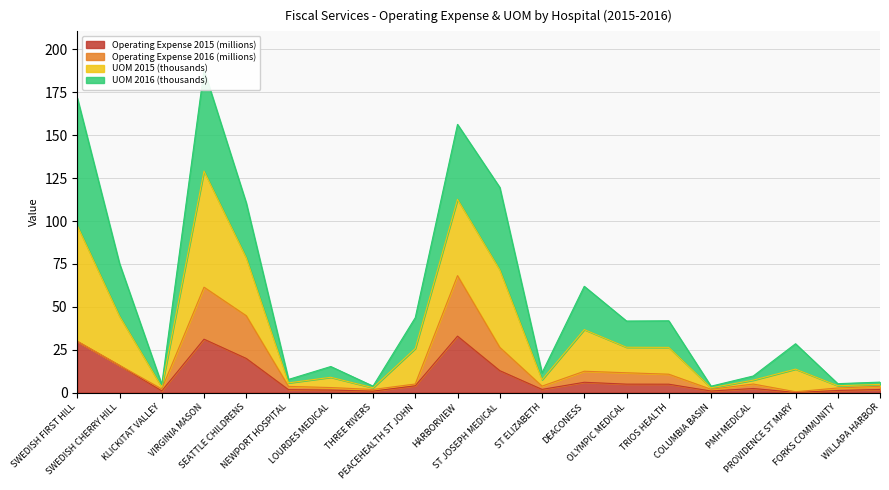

Which category has the highest value in the UOM 2015 (thousands) series?

VIRGINIA MASON